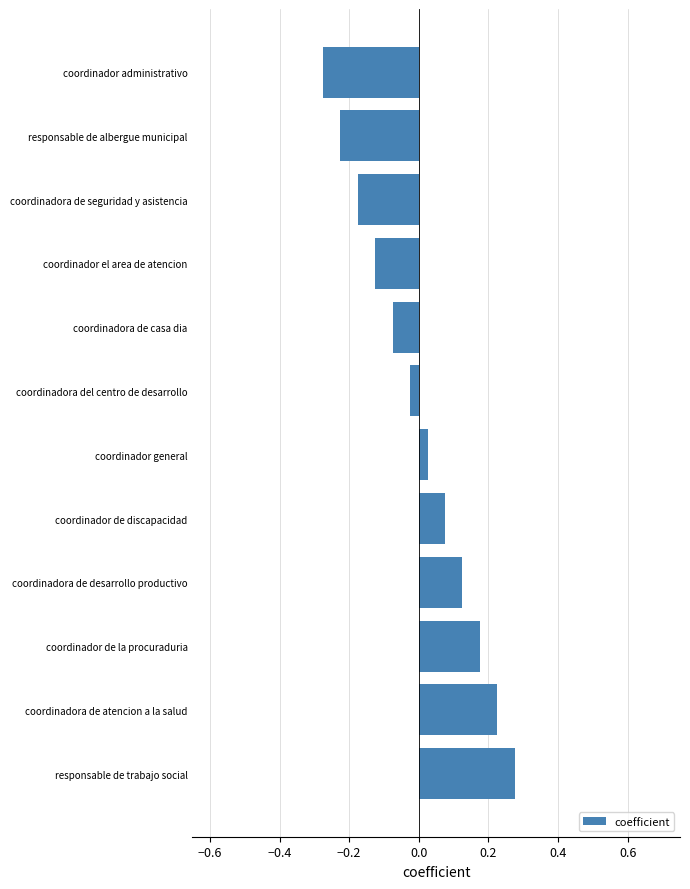

List the labels in order of value, largest first.

responsable de trabajo social, coordinadora de atencion a la salud, coordinador de la procuraduria, coordinadora de desarrollo productivo, coordinador de discapacidad, coordinador general, coordinadora del centro de desarrollo, coordinadora de casa dia, coordinador el area de atencion, coordinadora de seguridad y asistencia, responsable de albergue municipal, coordinador administrativo